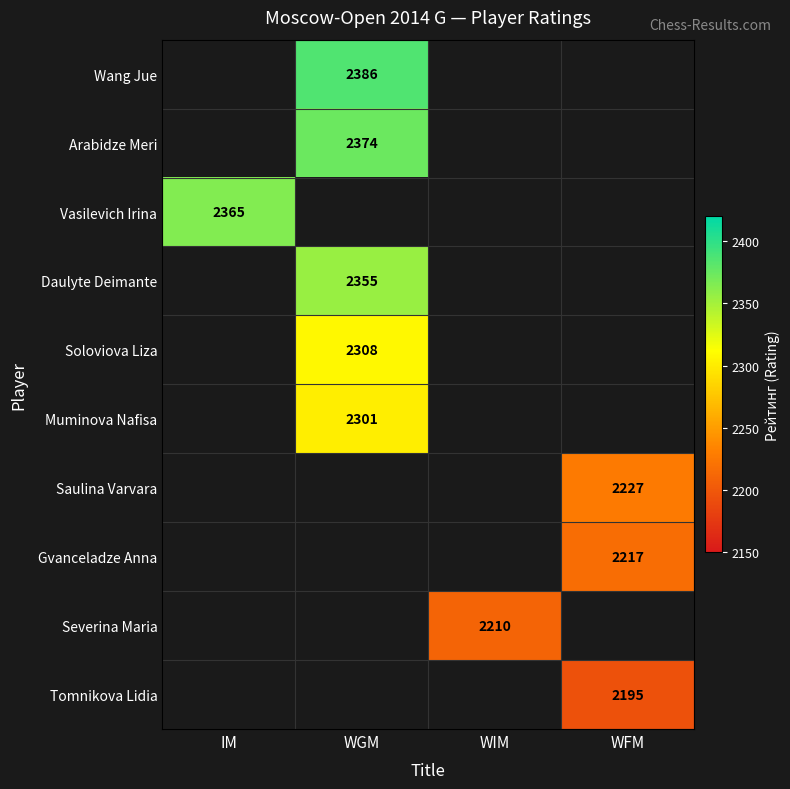

Is it true that Saulina Varvara equals 3511 at WFM?

False